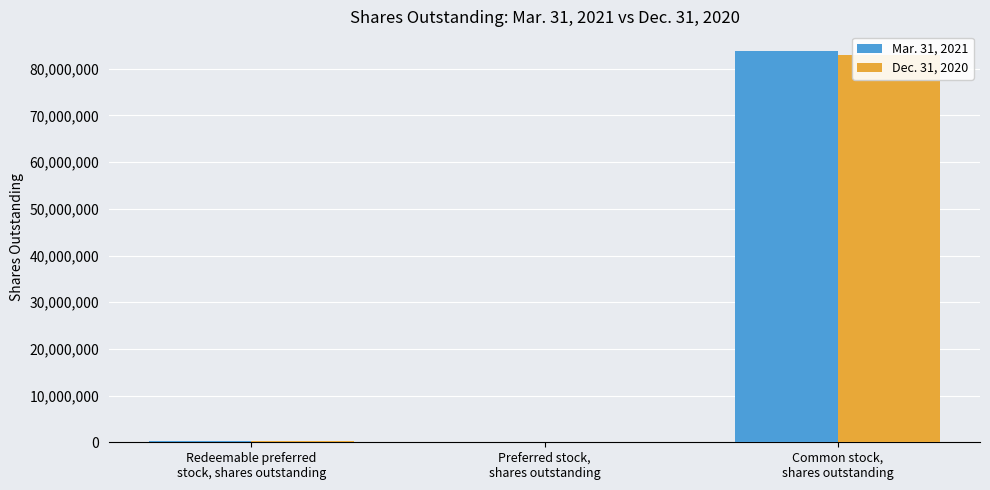

At how many categories does at least one series exceed 75378953?

1